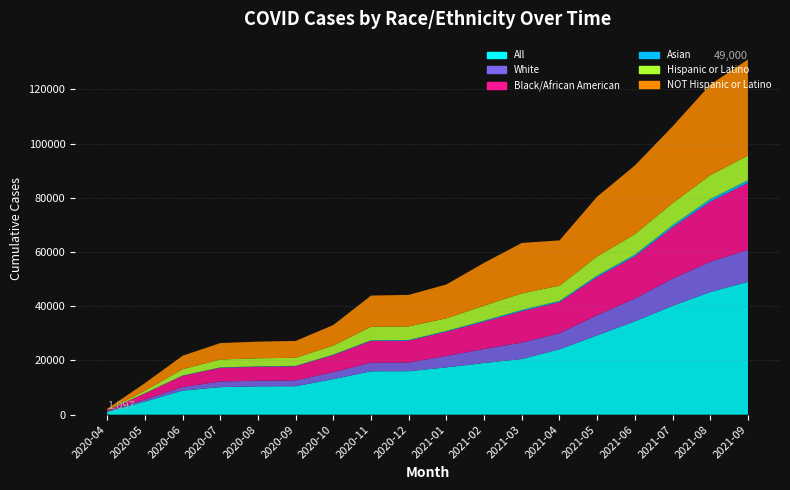

Reading left to right, transcribe all the data shown in this chart.

All: 1097	4797	8857	10159	10435	10482	13118	15984	16022	17438	19064	20516	24098	29252	34403	40122	45234	49000
White: 135	773	1354	2063	2099	2158	2565	3188	3223	4217	5148	6051	5920	7441	8440	10040	11162	11777
Black/African American: 303	2287	4119	5043	5128	5192	6283	8019	8047	8939	10099	11613	11490	14069	15564	18889	22163	24701
Asian: 12	66	106	163	163	166	195	259	259	290	378	464	439	567	637	834	966	1000
Hispanic or Latino: 98	913	2336	2918	2953	2980	3334	4948	5008	4648	5515	6086	5600	7030	7529	8142	8794	9082
NOT Hispanic or Latino: 517	2782	4955	6052	6150	6214	7560	11528	11610	12490	15791	18601	16724	22057	25321	28279	33402	35448